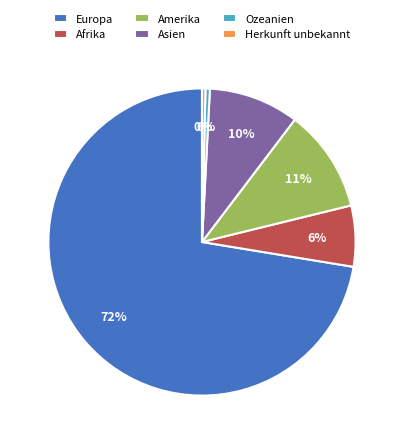

To the nearest percent, what portion does Asien represent?

10%